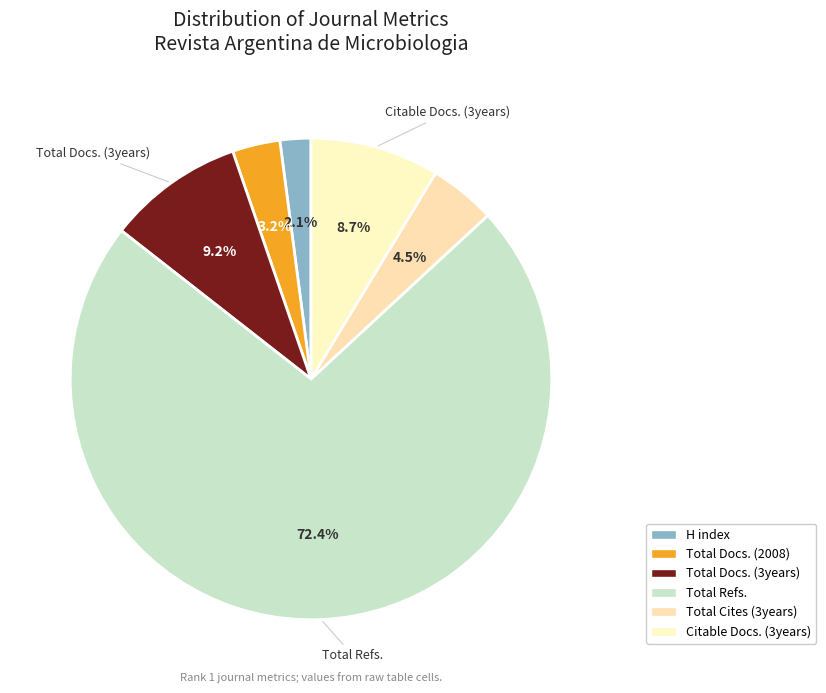

Rank the categories by value from lowest to highest.

H index, Total Docs. (2008), Total Cites (3years), Citable Docs. (3years), Total Docs. (3years), Total Refs.